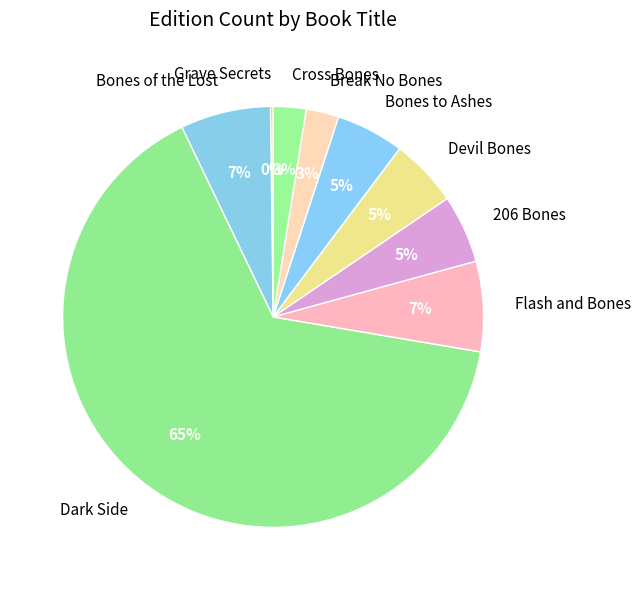

Do Dark Side and Break No Bones together represent more than half of the pie?

Yes